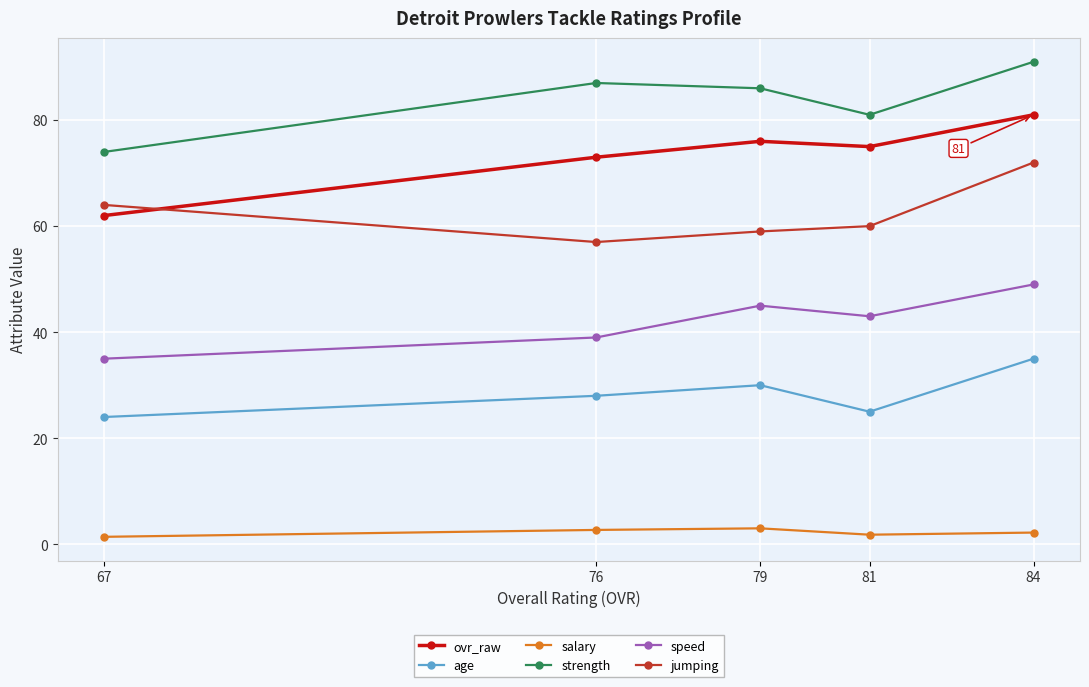

How many data points in ovr_raw are above 75?

2